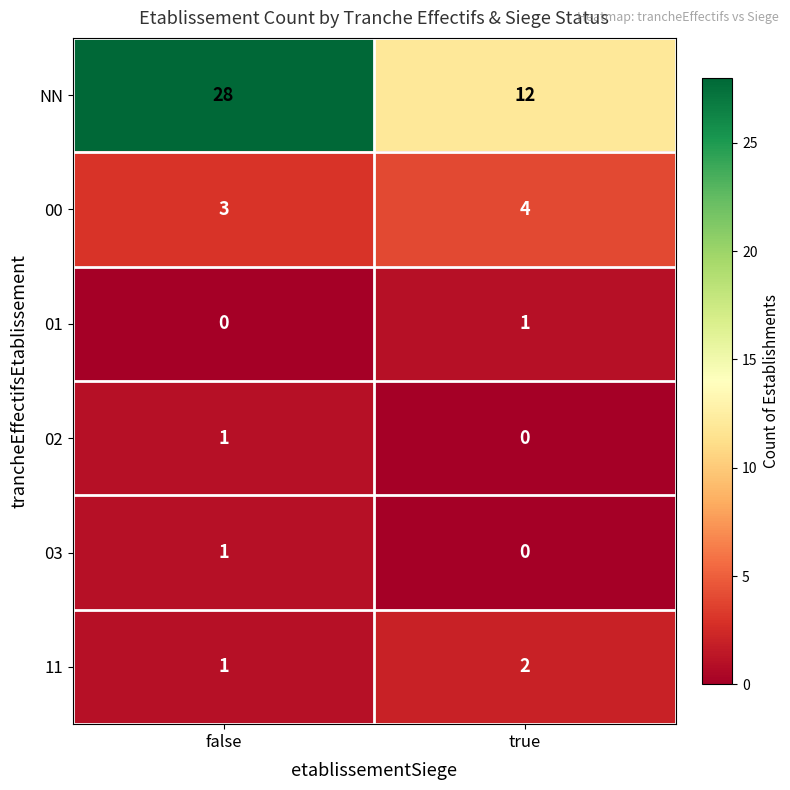

What is the maximum value shown in the chart?

28